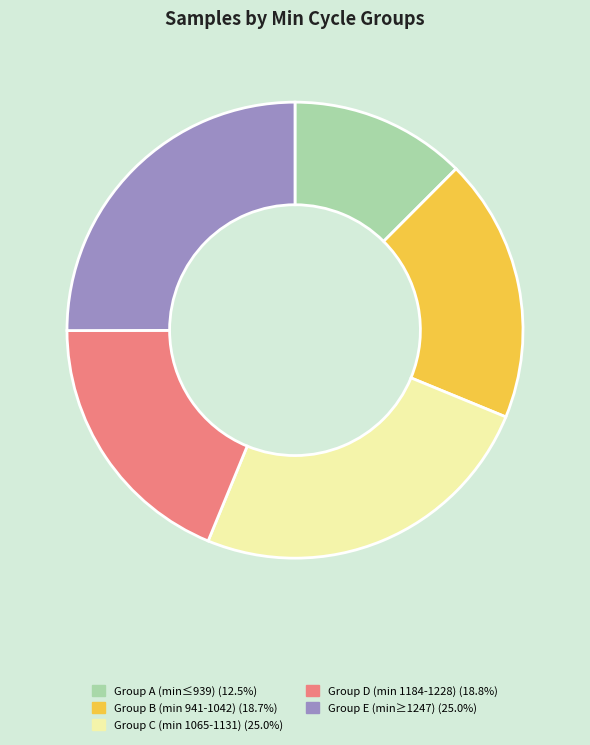

How many slices are in this pie chart?

5